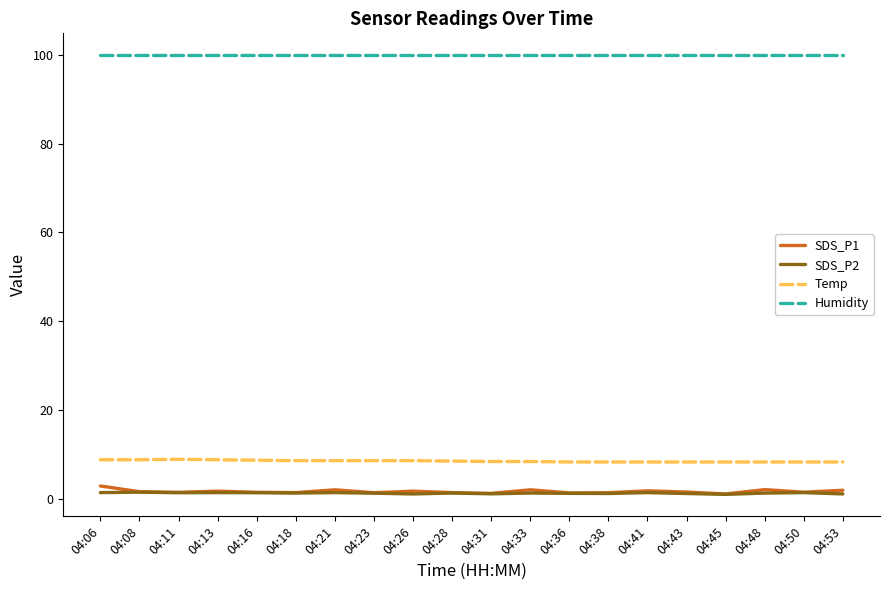

What is the sum of all SDS_P2 values?

25.7